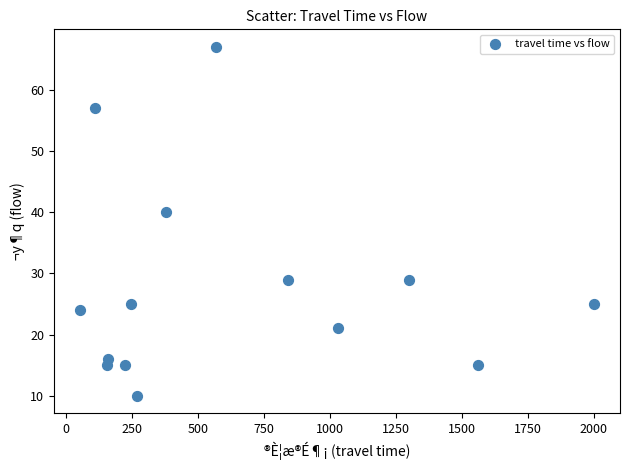

What is the range of X values (max minus min)?

1950